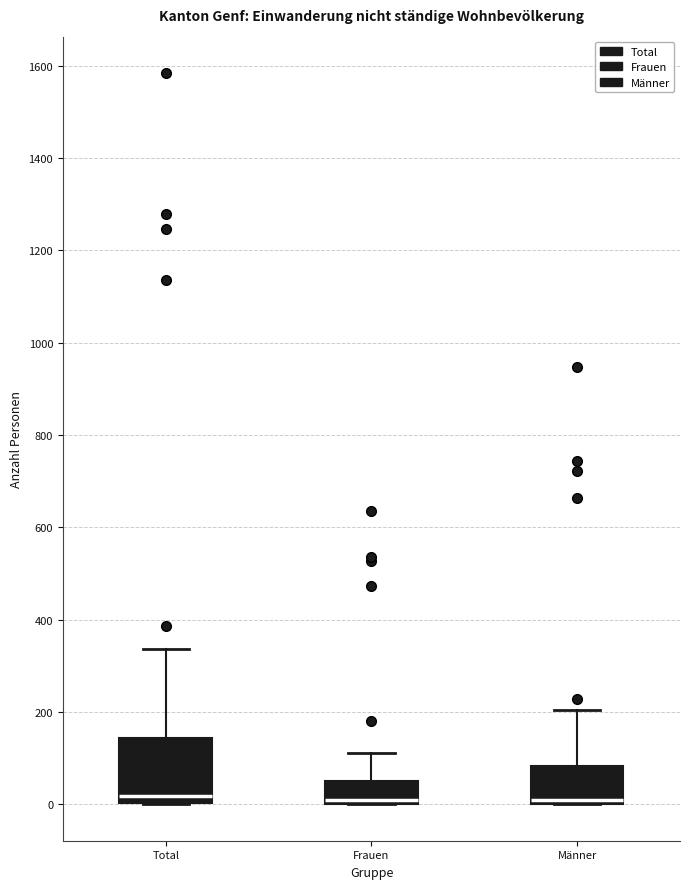

Reading left to right, read every box against the y-axis: the position of its median line, the range the box covers, and the ends of its whiskers. The values are not printed on the chart, so give them approximately, as read against the axis.

Total: median 20, box 0 to 140, whiskers 0 to 340
Frauen: median 0 (just above the box's lower edge), box 0 to 40, whiskers 0 to 120
Männer: median 0 (drawn on the box's lower edge), box 0 to 80, whiskers 0 to 200